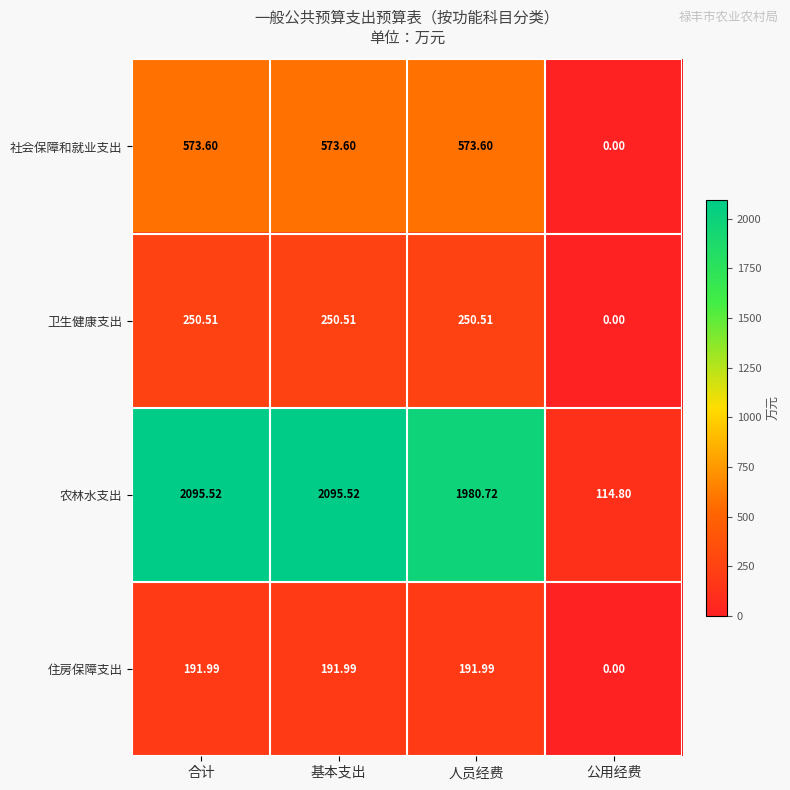

Which label corresponds to the smallest value in the chart?

公用经费